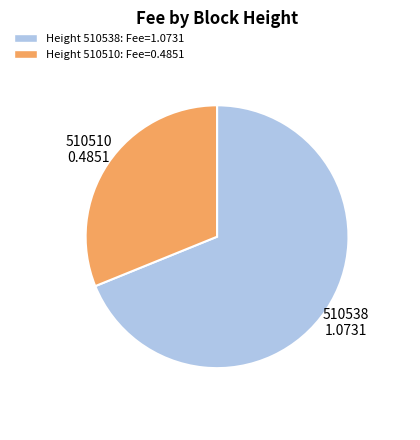

Does 510538 represent more than half of the total?

Yes